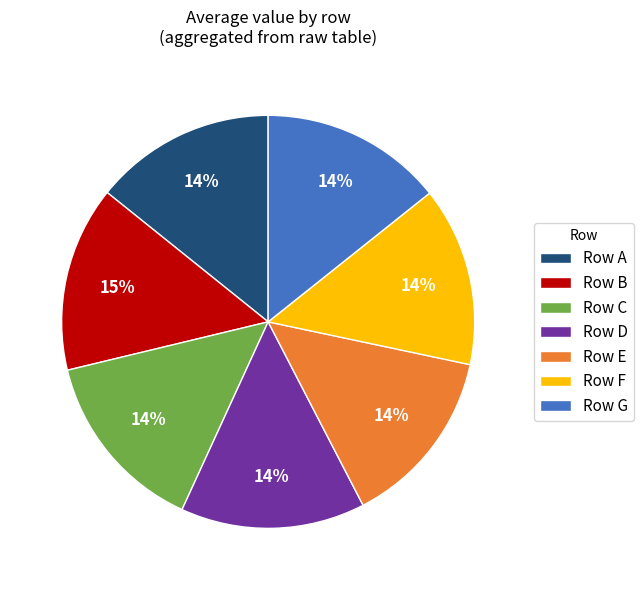

Is there any slice that represents more than half of the pie?

No